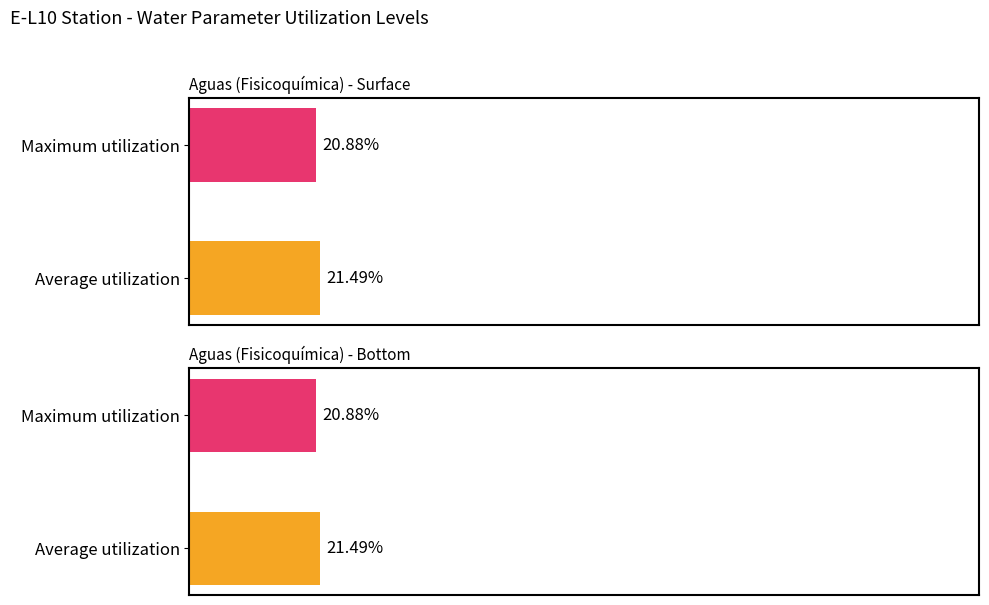

Rank the series at Average utilization from highest to lowest value.

Average utilization, Maximum utilization